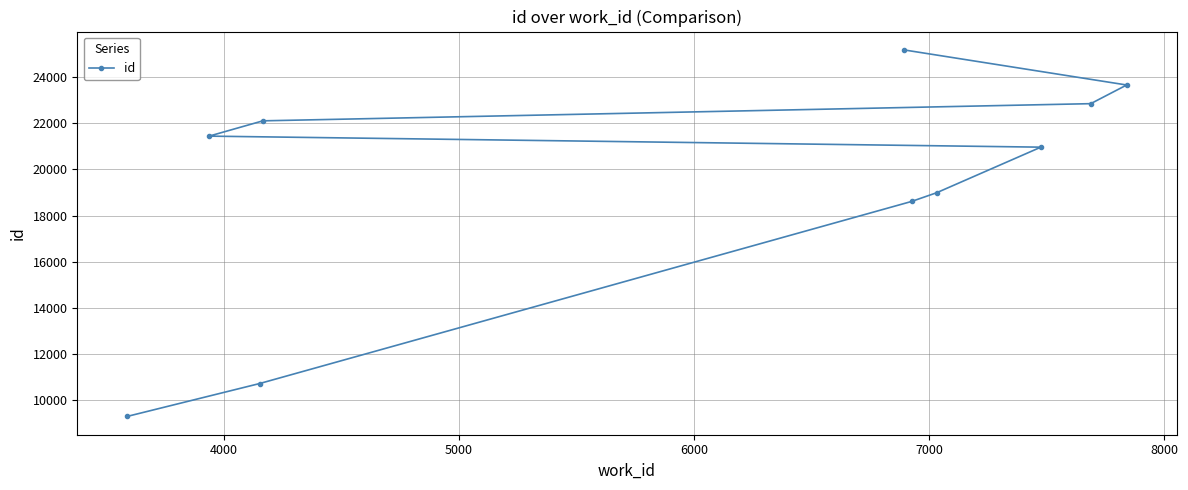

Does the chart display data point markers on the line(s)?

Yes